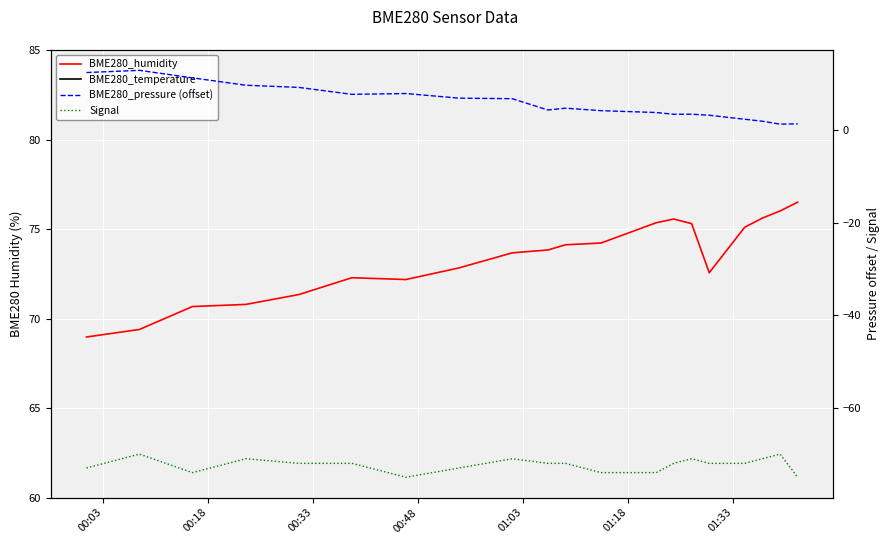

How many interior local valleys does the Signal series have?

2